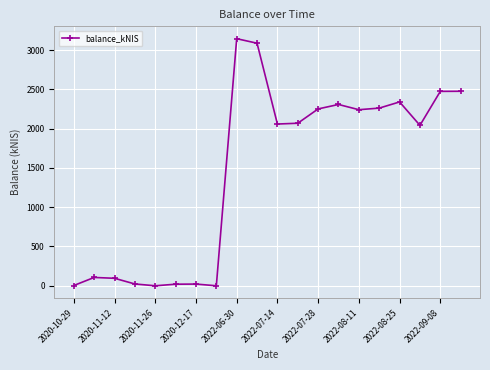

True or false: there are more than 0 points higher than both neighbors.

True